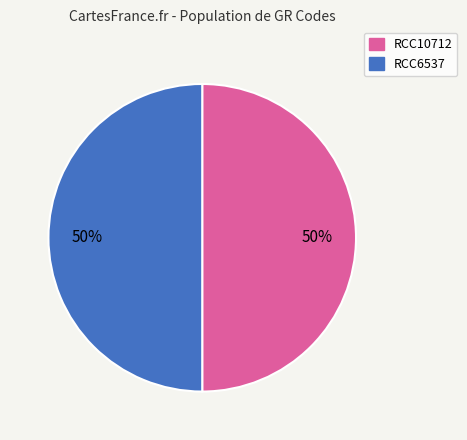

True or false: RCC10712 accounts for 50% of the total.

True